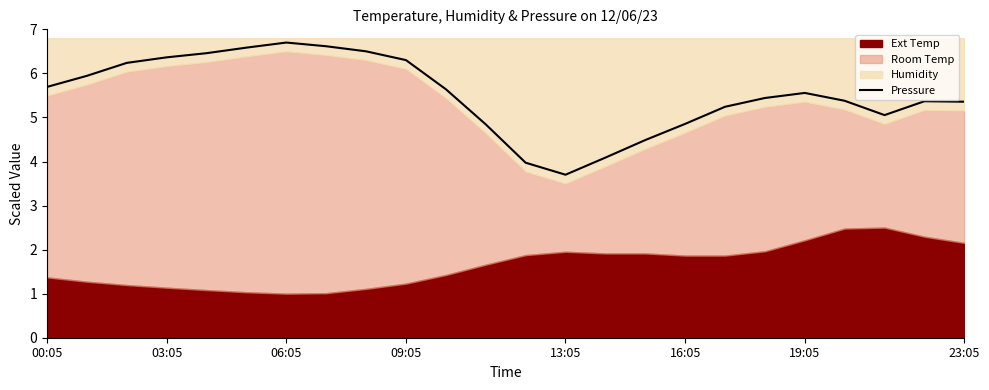

How many points are lower than both their immediate neighbors (excluding endpoints)?

2